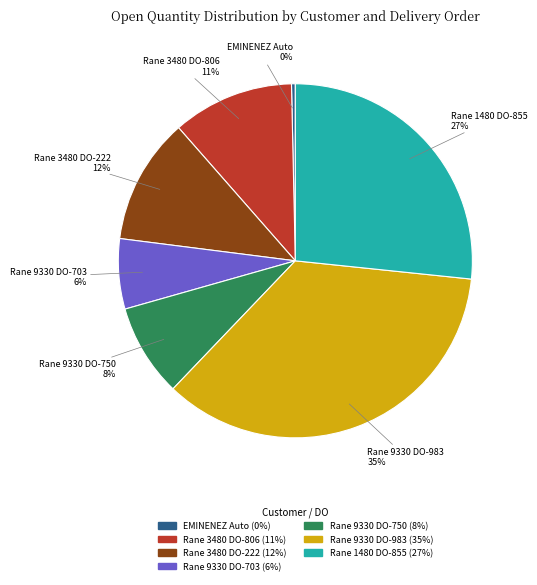

To the nearest percent, what is the difference between the largest and smallest slice percentages?

35%